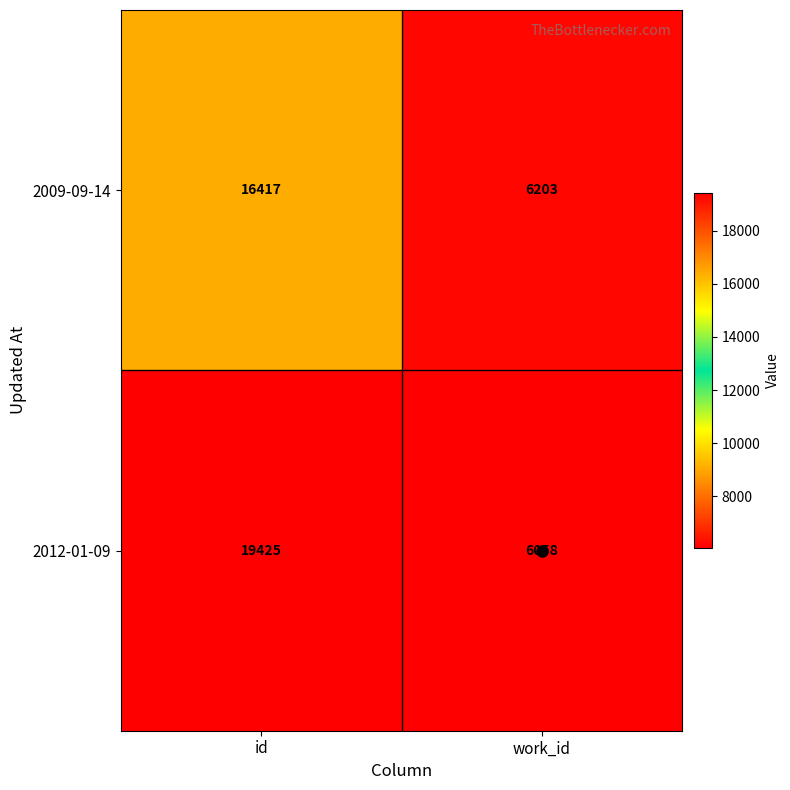

What is the average value of the 2012-01-09 series?

12742